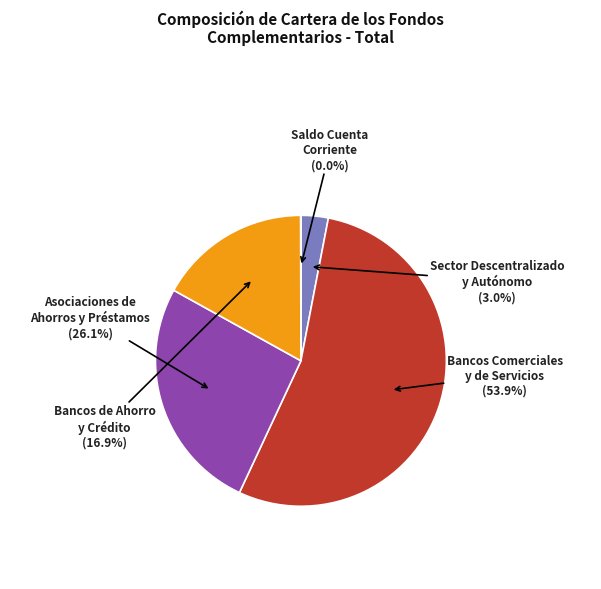

Rank the categories by value from highest to lowest.

Bancos Comerciales
y de Servicios, Asociaciones de
Ahorros y Préstamos, Bancos de Ahorro
y Crédito, Sector Descentralizado
y Autónomo, Saldo Cuenta
Corriente